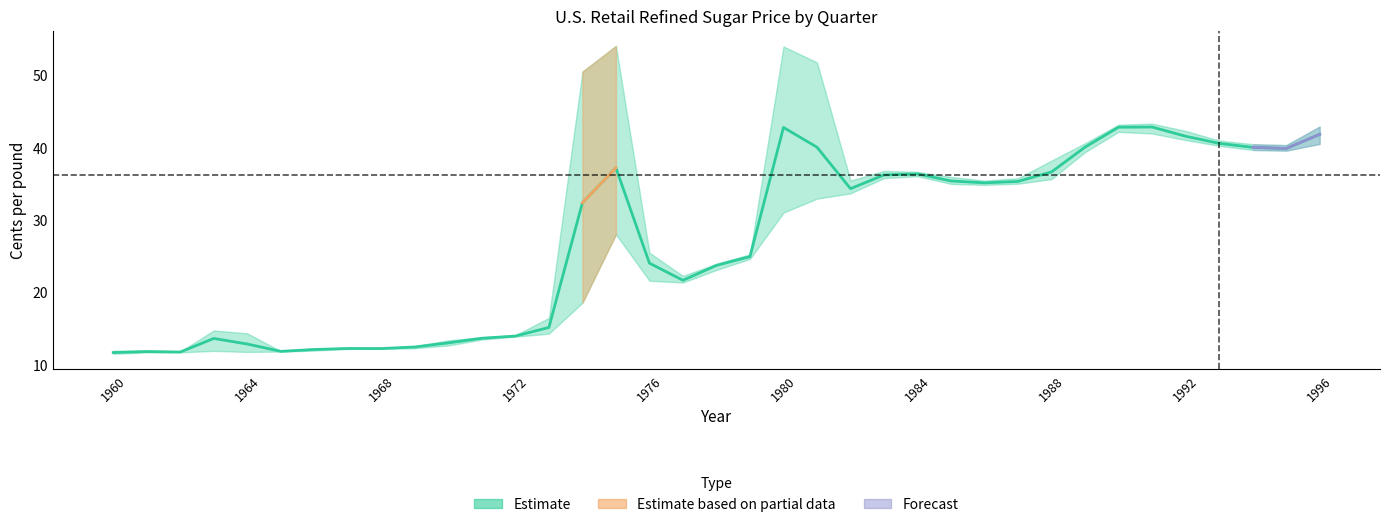

Which category has the highest value in the 4th Q. series?

1980